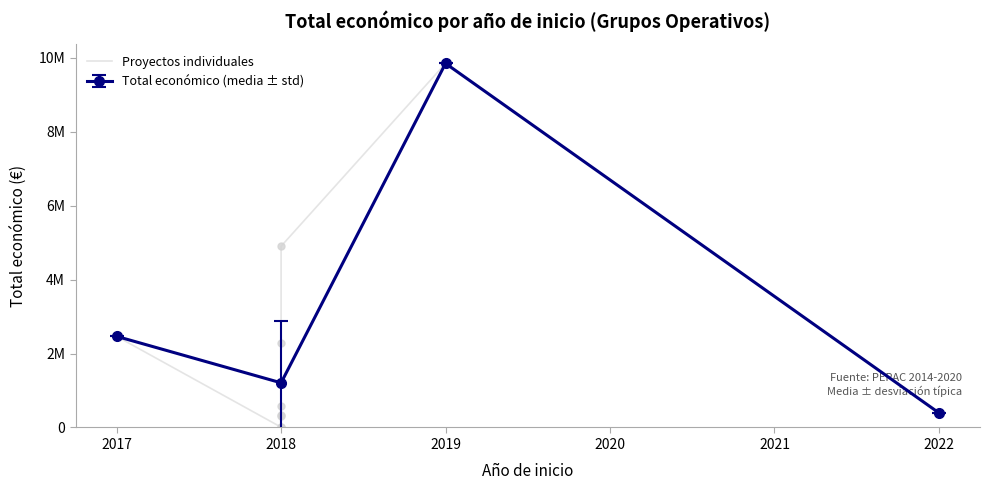

What is the minimum value shown in the chart?

7960